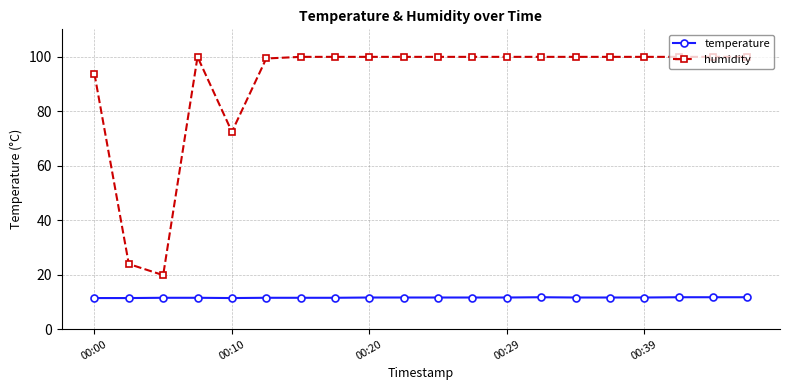

Which series has the widest spread of values?

humidity